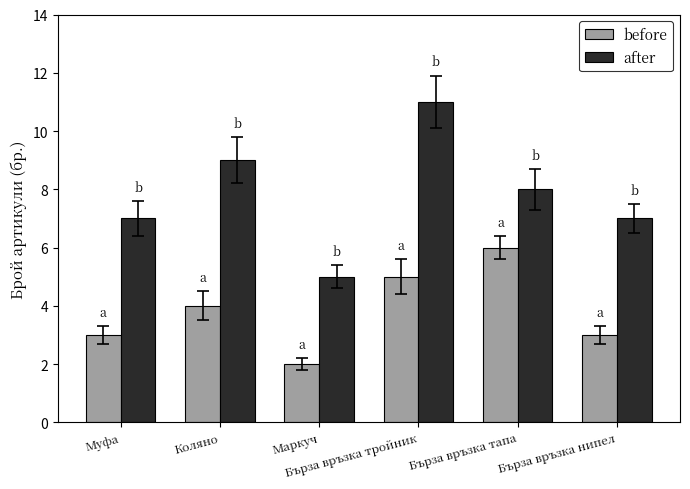

How many bars are there in each group?

2